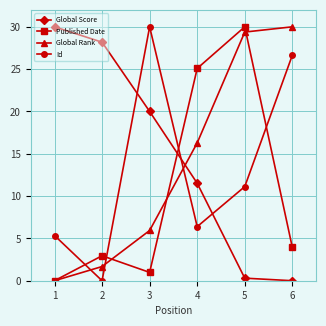

How many data points in Global Score are less than 20?

3